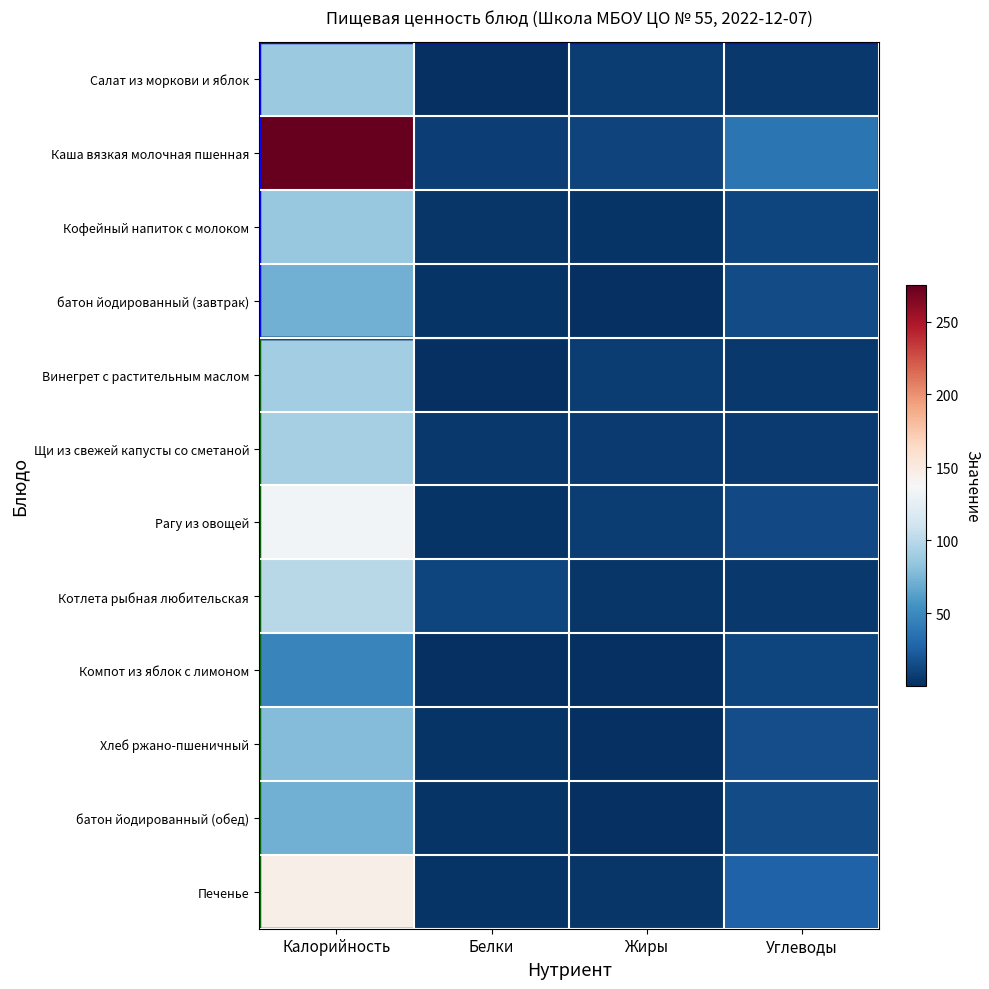

Between Калорийность and Белки, which series saw the biggest shift?

Каша вязкая молочная пшенная